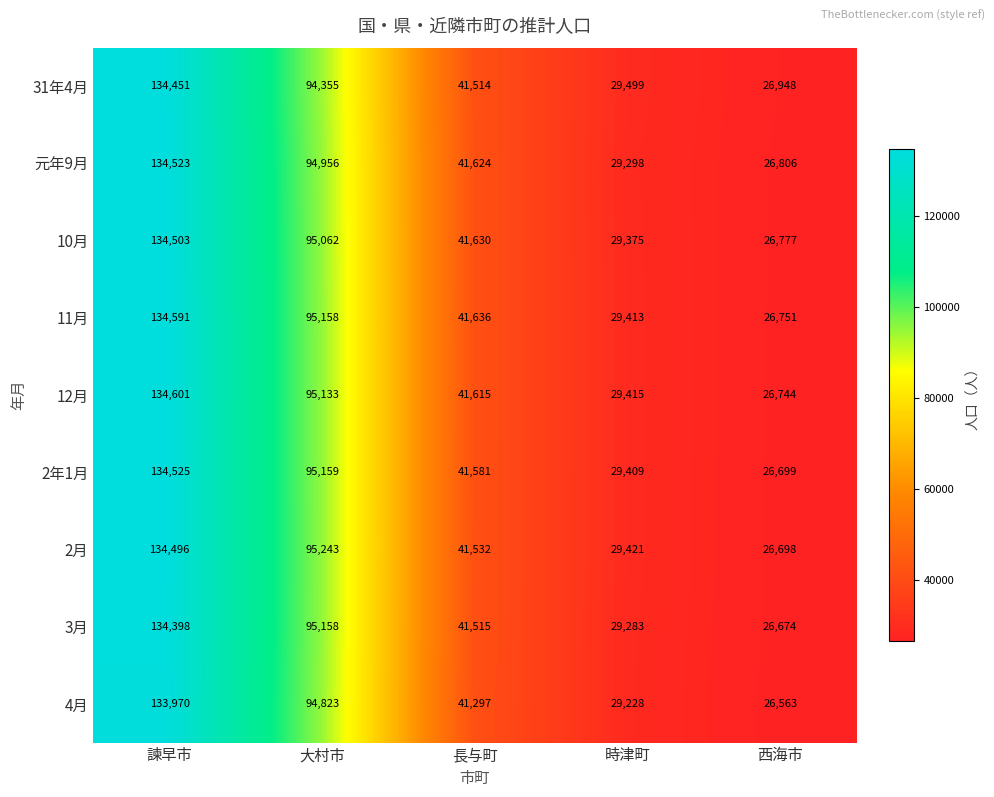

What is the total value across all series at 西海市?

240660